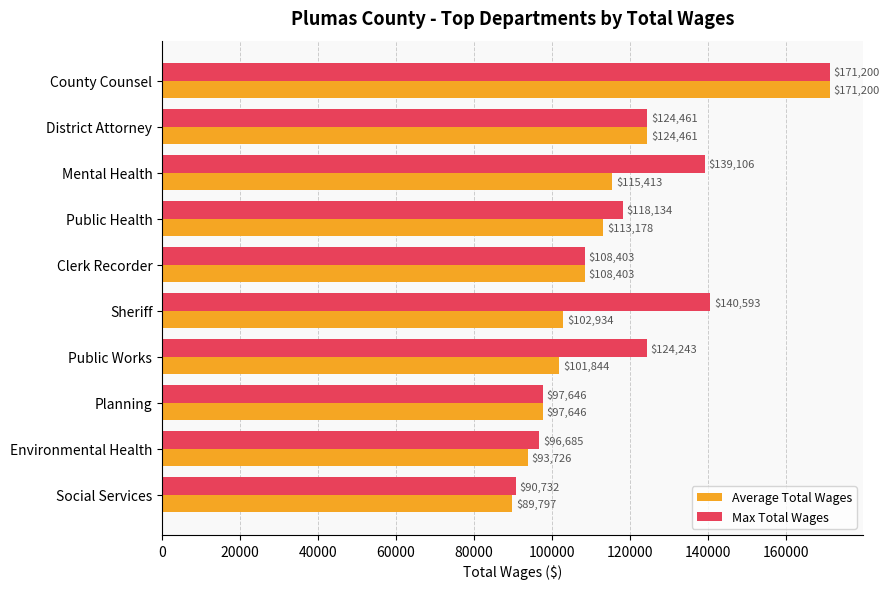

The Average Total Wages series shows 122237.6 at Social Services. True or false?

False